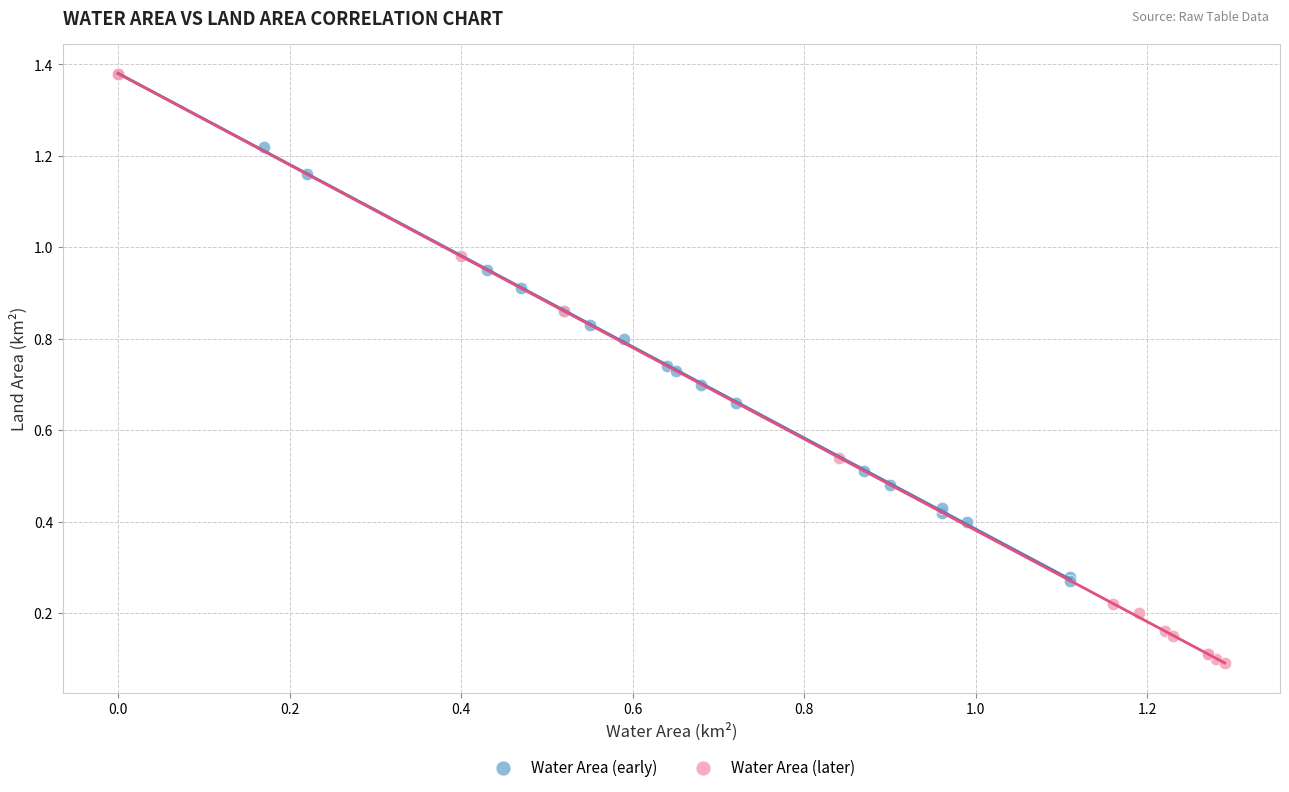

Which series contains the lowest Y value?

Water Area (later)